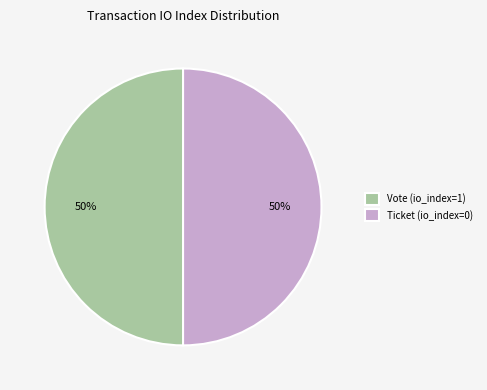

Approximately how many times larger is the value at Vote (io_index=1) compared to Ticket (io_index=0)?

1.0